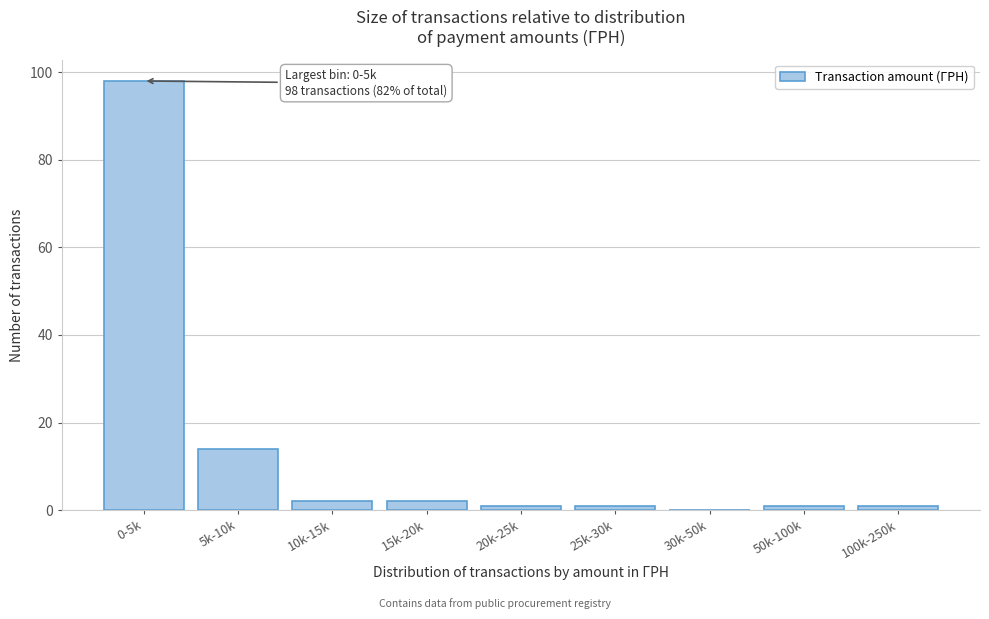

Reading left to right, list all the values displayed in this chart.

0-5k=98	5k-10k=14	10k-15k=2	15k-20k=2	20k-25k=1	25k-30k=1	30k-50k=0	50k-100k=1	100k-250k=1